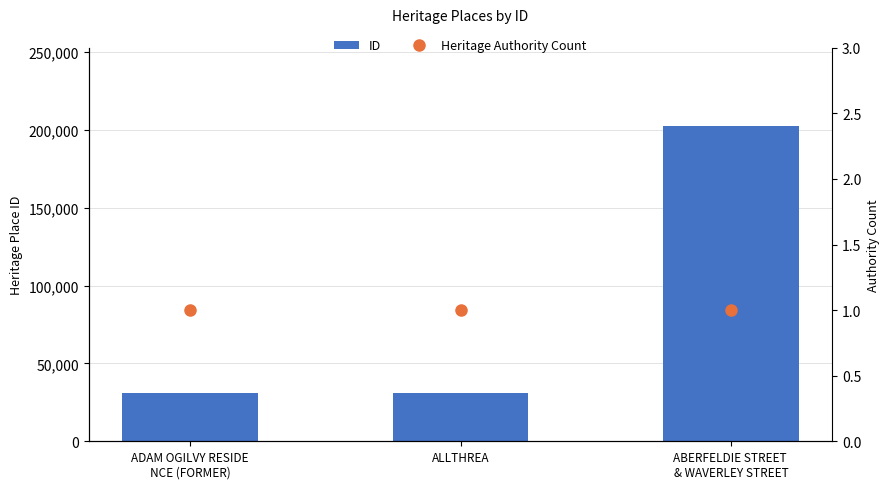

At which label does ID first exceed 31004?

ABERFELDIE STREET 
& WAVERLEY STREET